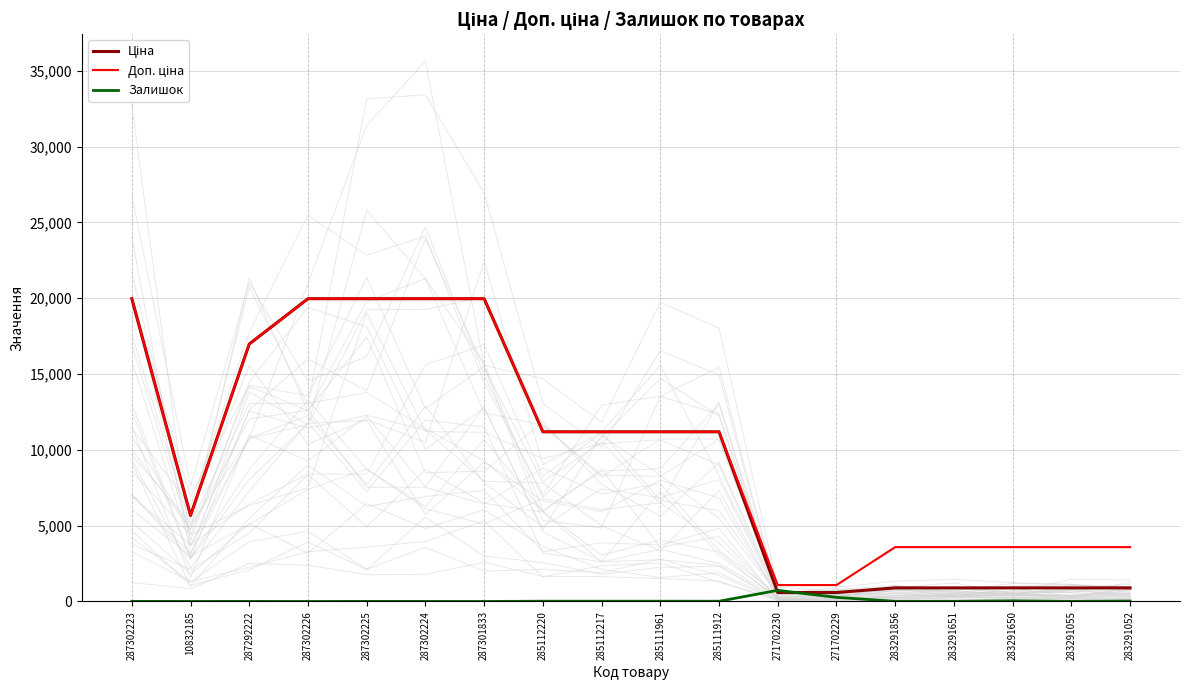

The value of Ціна at 287302223 is 19964.2. True or false?

True